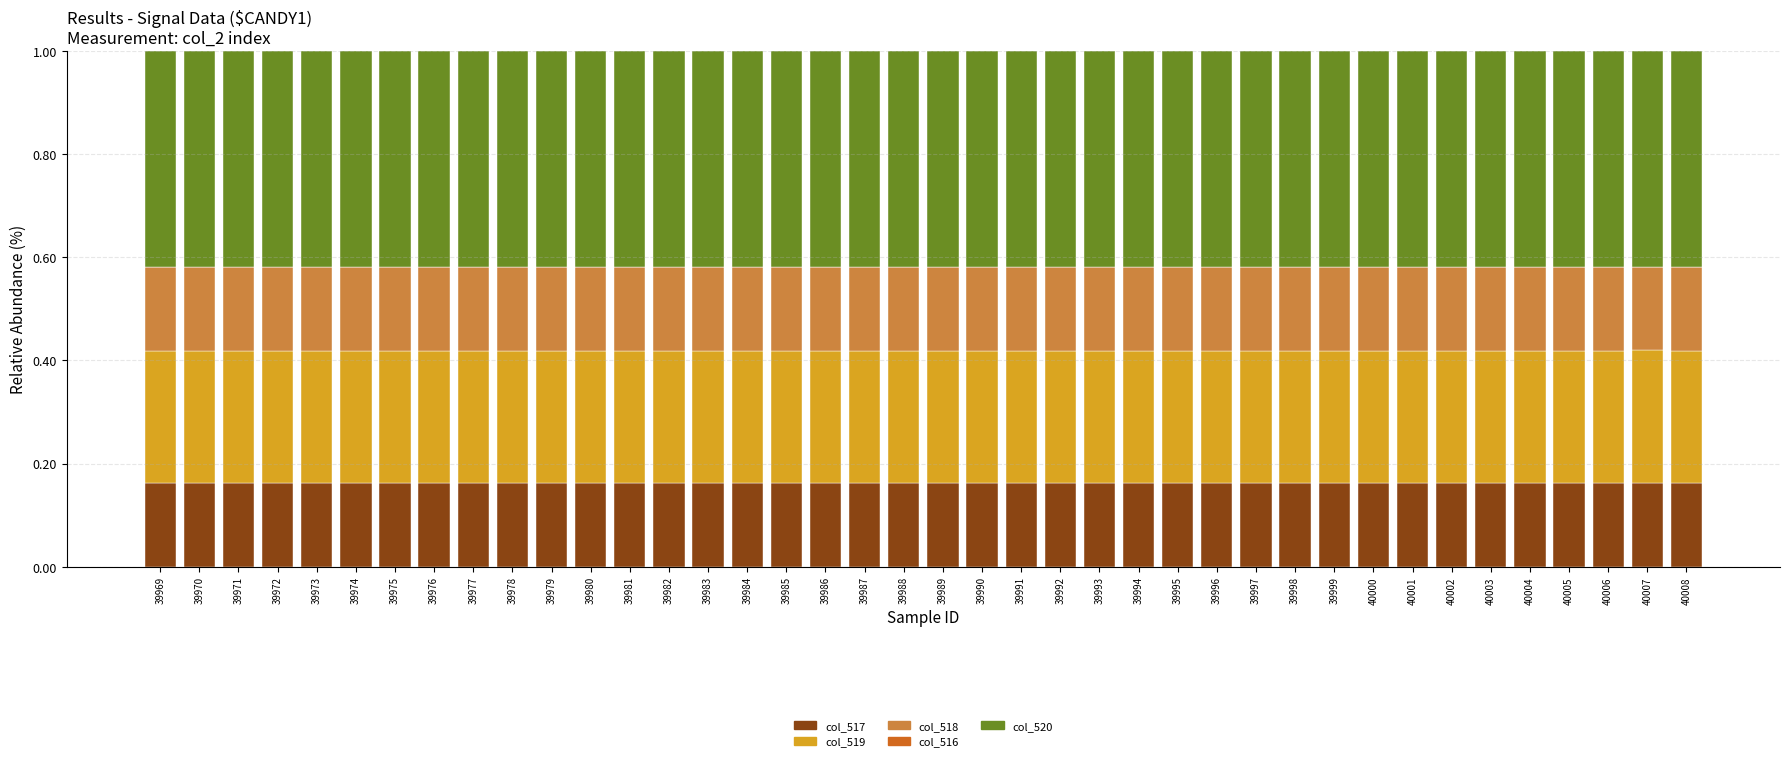

The col_517 series shows 0.1 at 39996. True or false?

False